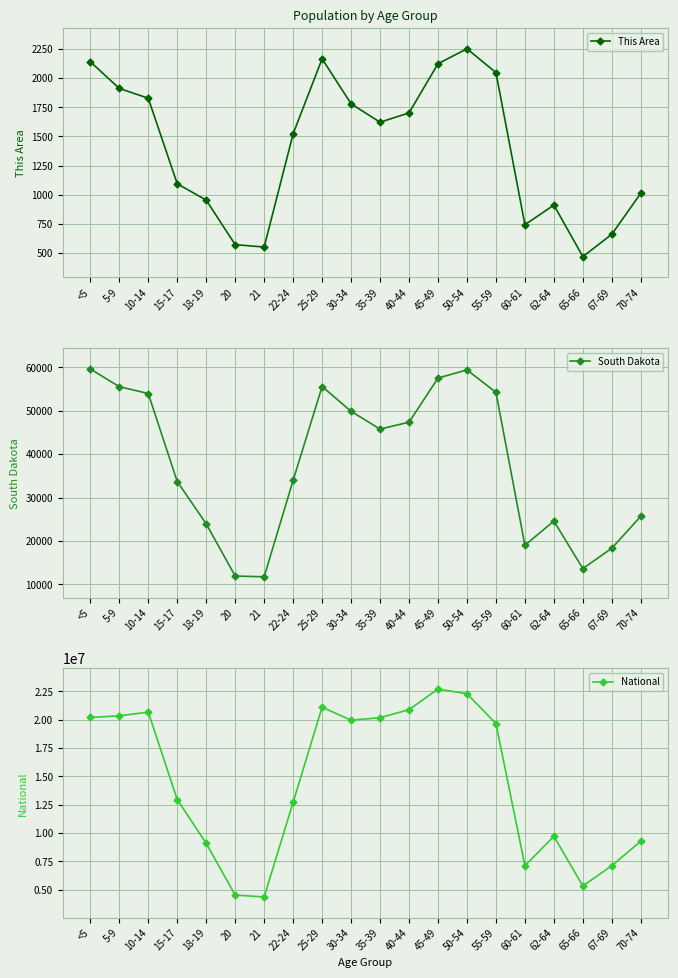

What is the difference between the highest and lowest values at 18-19?

9085135